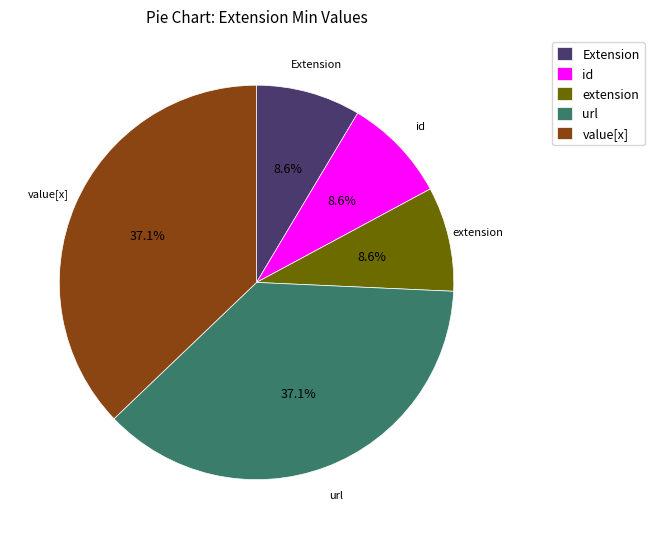

How many slices are in this pie chart?

5